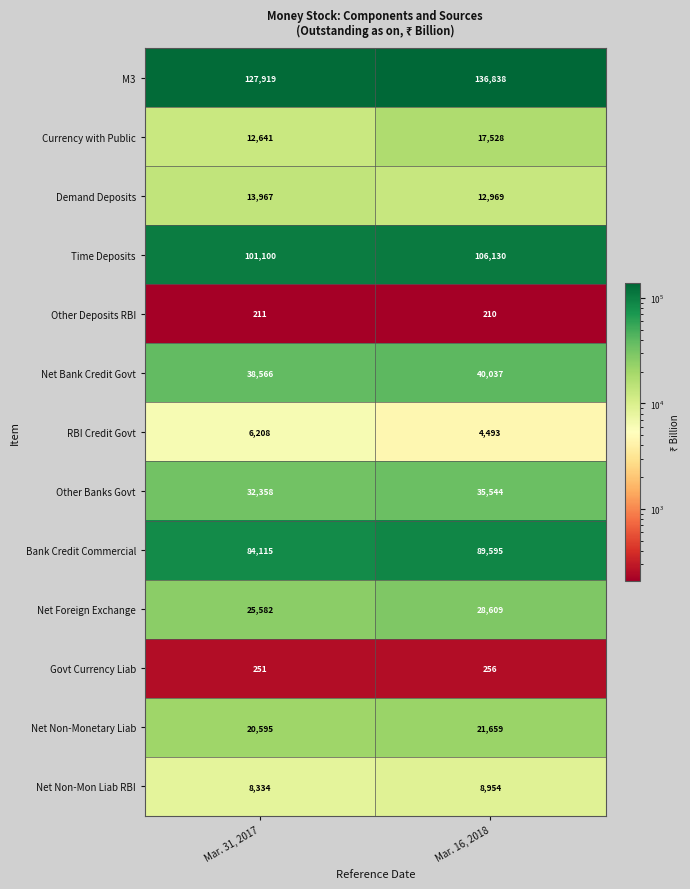

Rank the series at Mar. 31, 2017 from highest to lowest value.

M3, Time Deposits, Bank Credit Commercial, Net Bank Credit Govt, Other Banks Govt, Net Foreign Exchange, Net Non-Monetary Liab, Demand Deposits, Currency with Public, Net Non-Mon Liab RBI, RBI Credit Govt, Govt Currency Liab, Other Deposits RBI